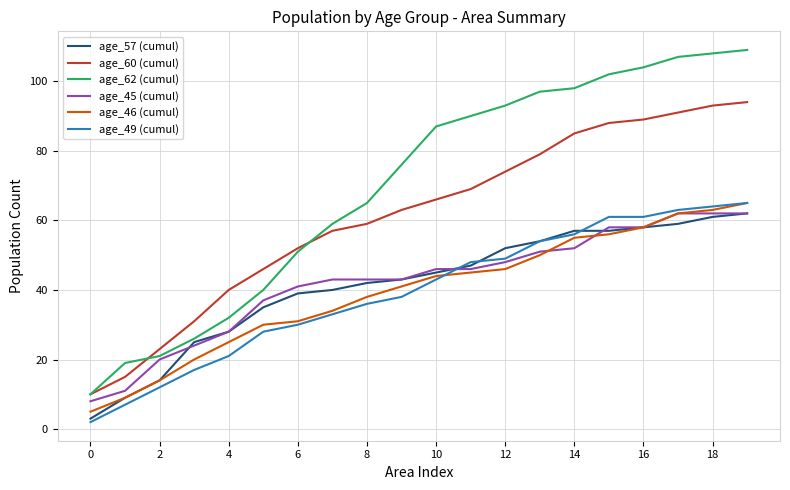

Which series has the largest range (max minus min)?

age_62 (cumul)